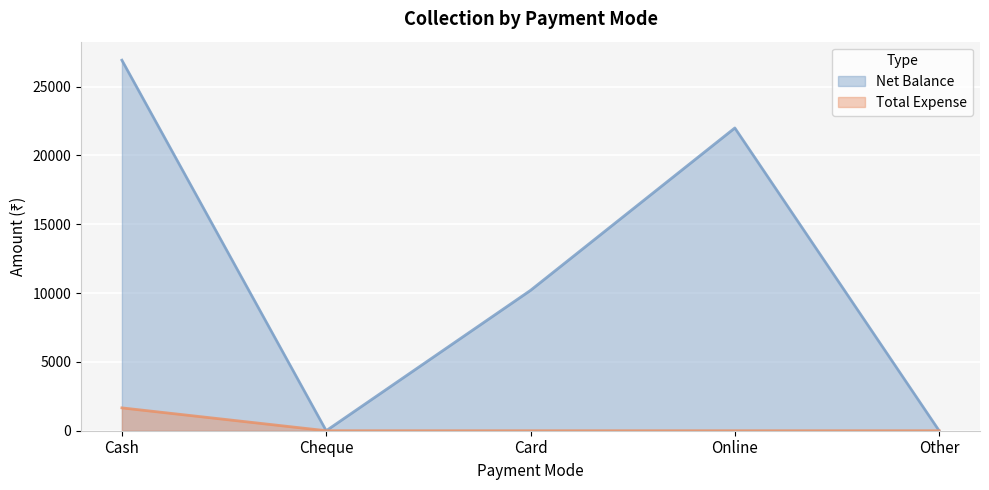

What are all the series names shown in the legend?

Net Balance, Total Expense